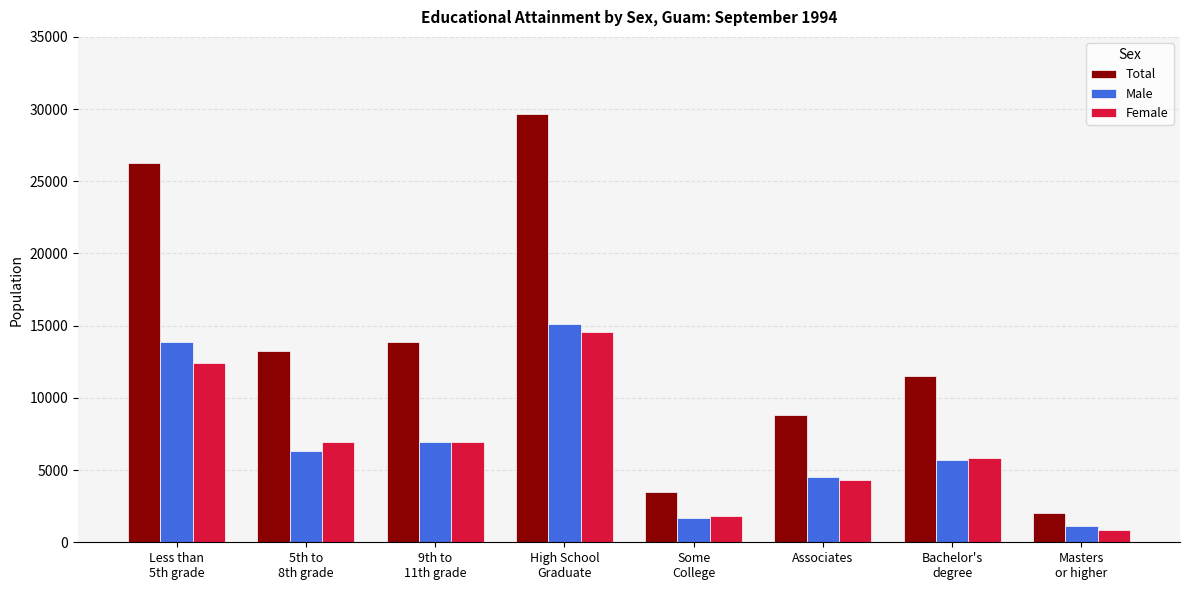

Which series has the largest total across all categories?

Total